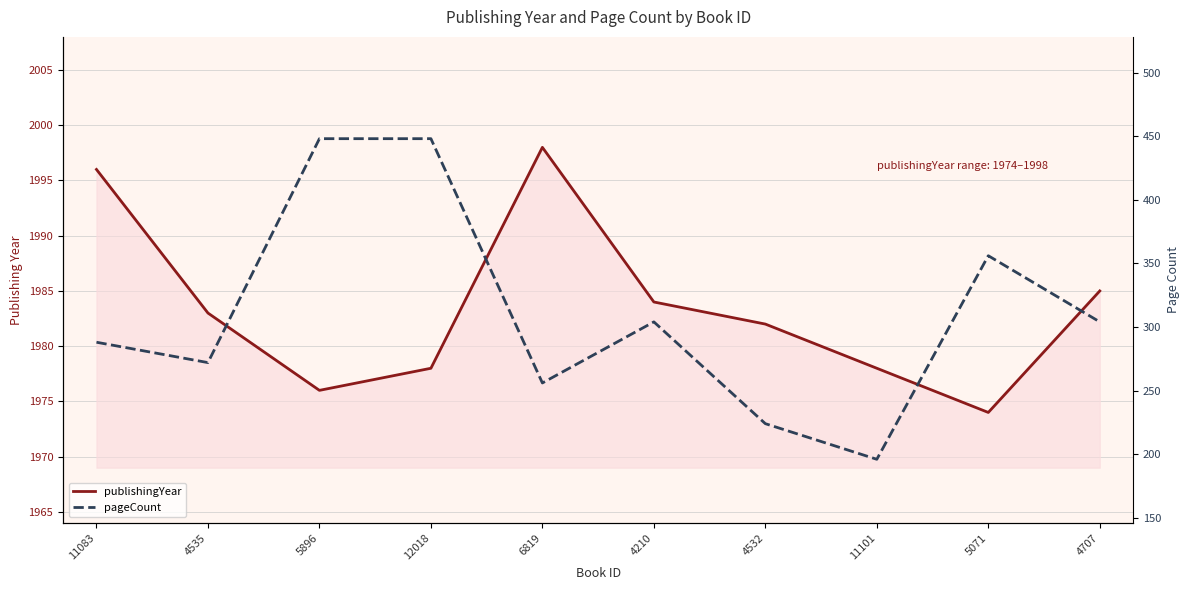

What are all the series names shown in the legend?

publishingYear, pageCount